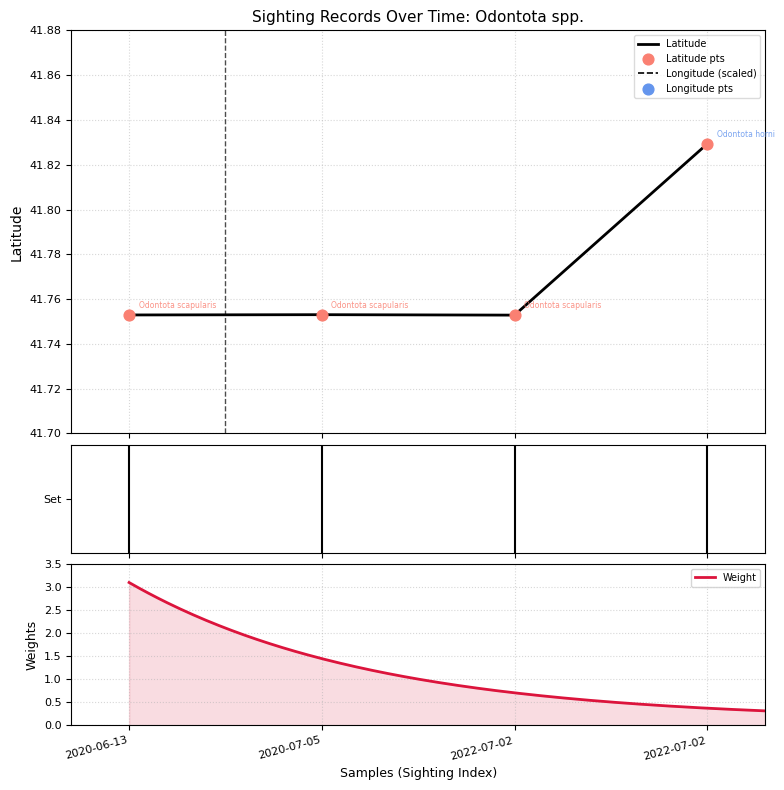

Which series contains the lowest Y value?

Longitude